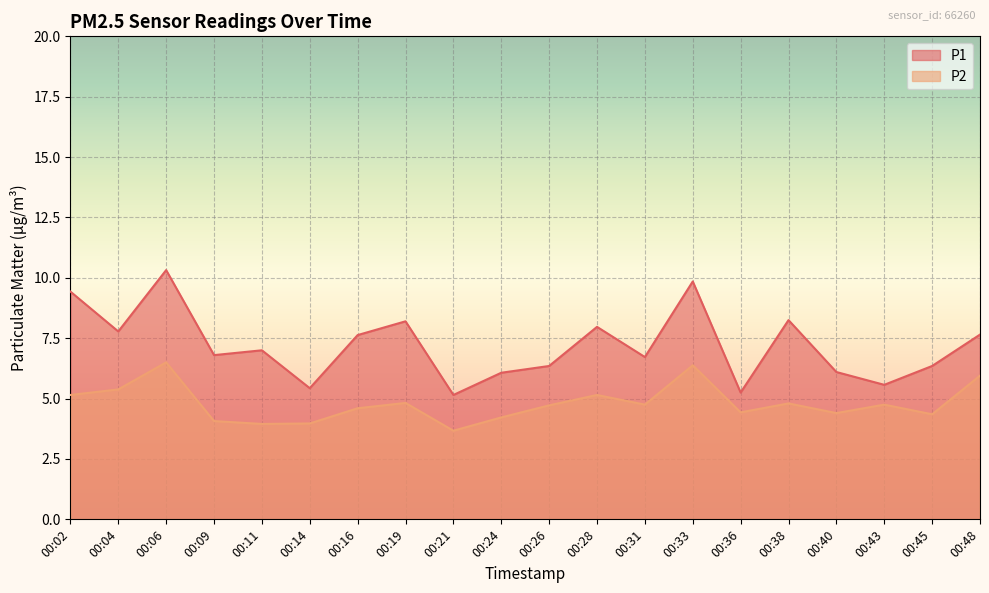

True or false: P1 and P2 cross at least once.

False